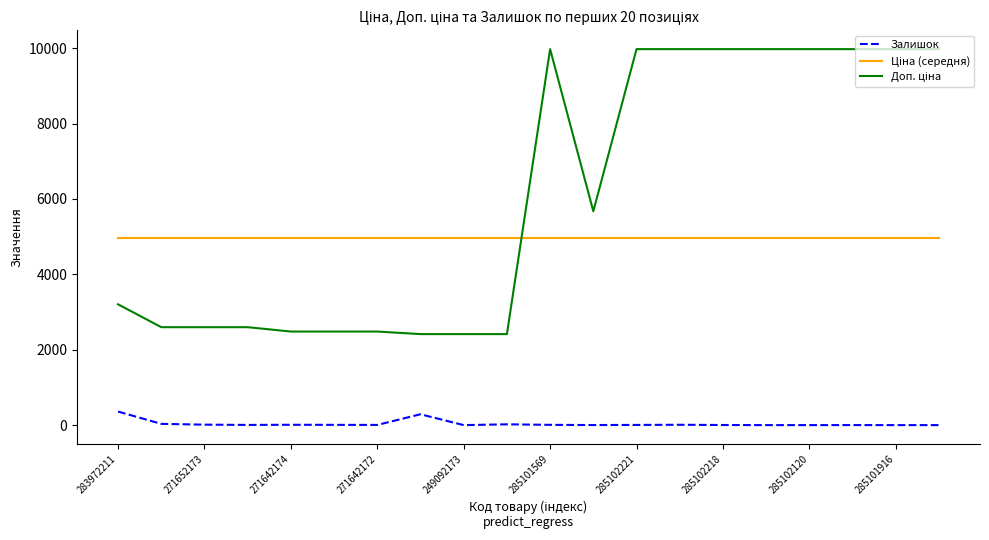

What is the difference between the maximum and minimum values in the Залишок series?

360.0